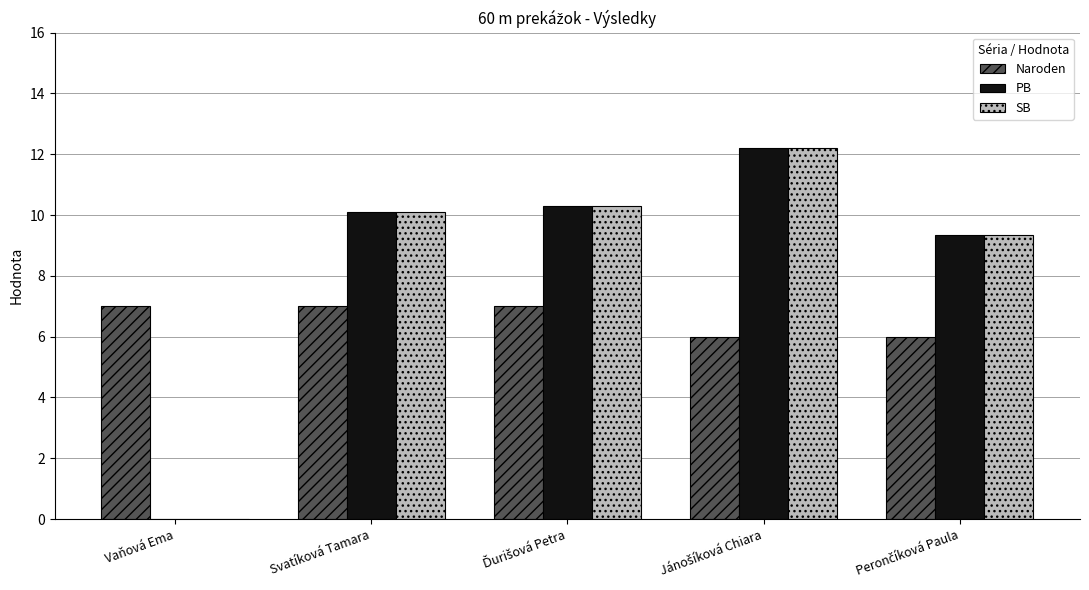

How many values in the SB series exceed 10?

3